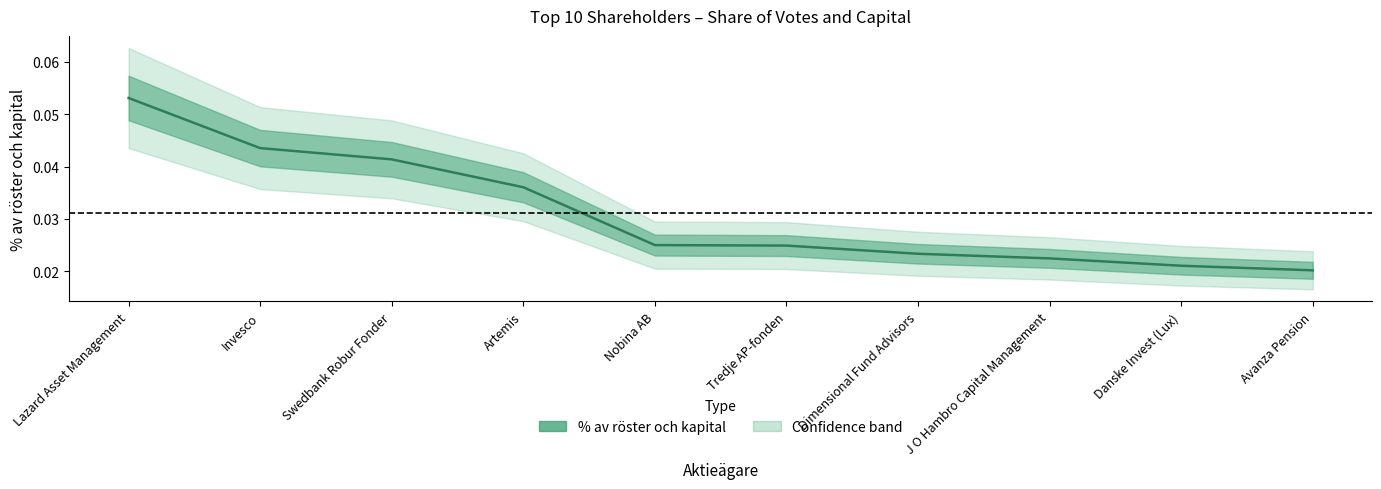

What is the label of the 7th point from the left?

Dimensional Fund Advisors